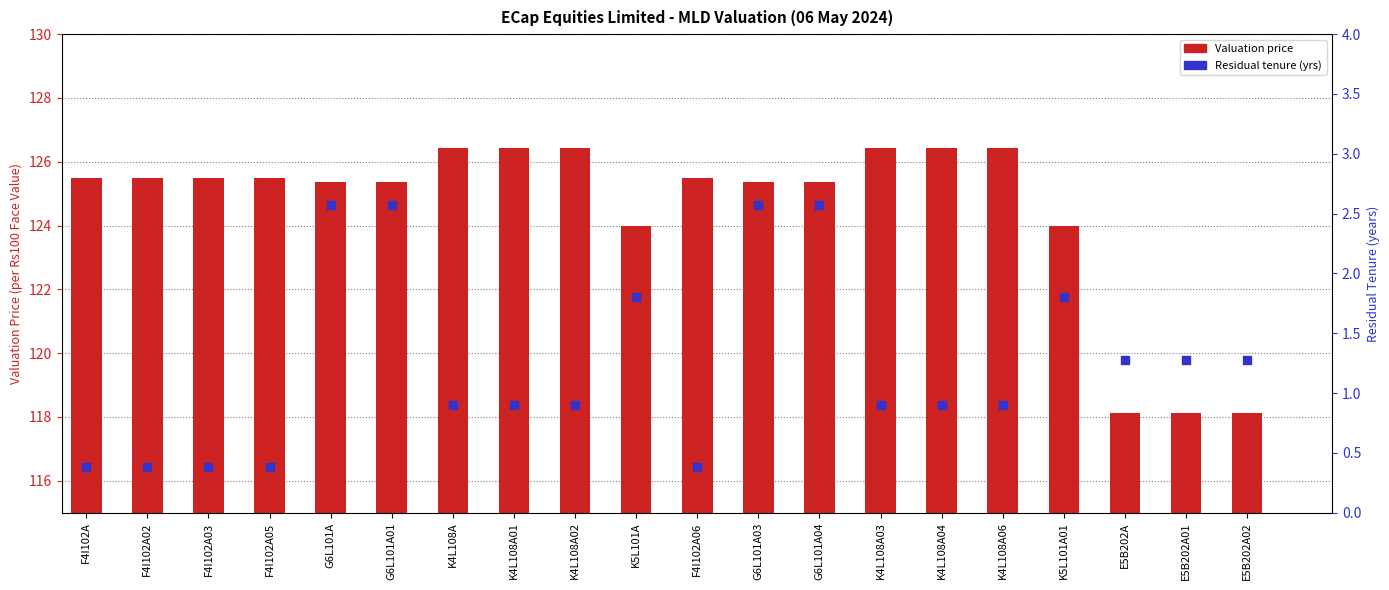

What are all the series names shown in the legend?

Valuation price, Residual tenure (yrs)